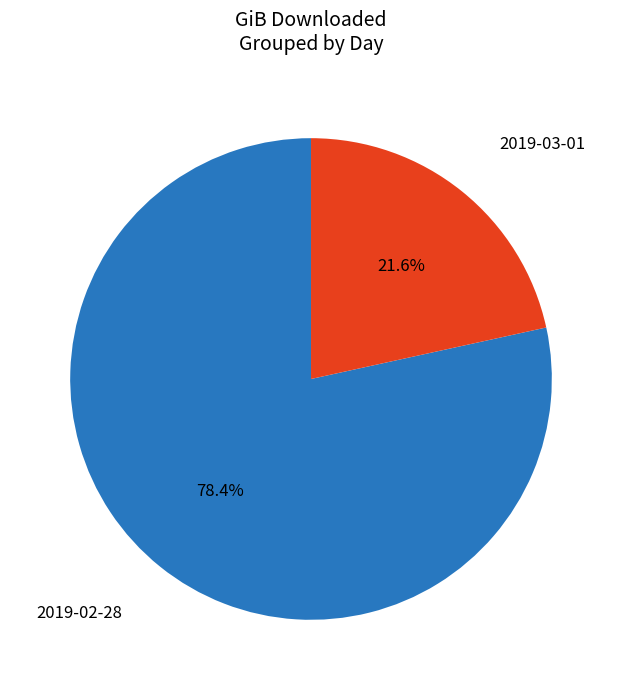

Is there any slice that represents more than half of the pie?

Yes